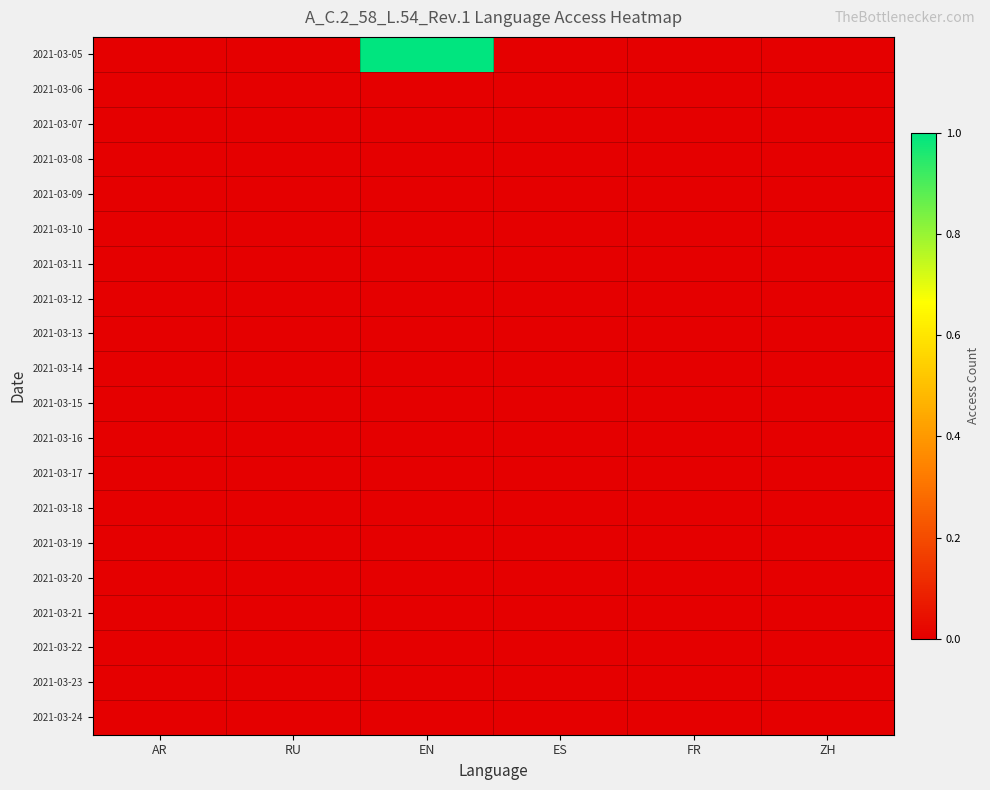

At which category is the sum across all series the highest?

EN